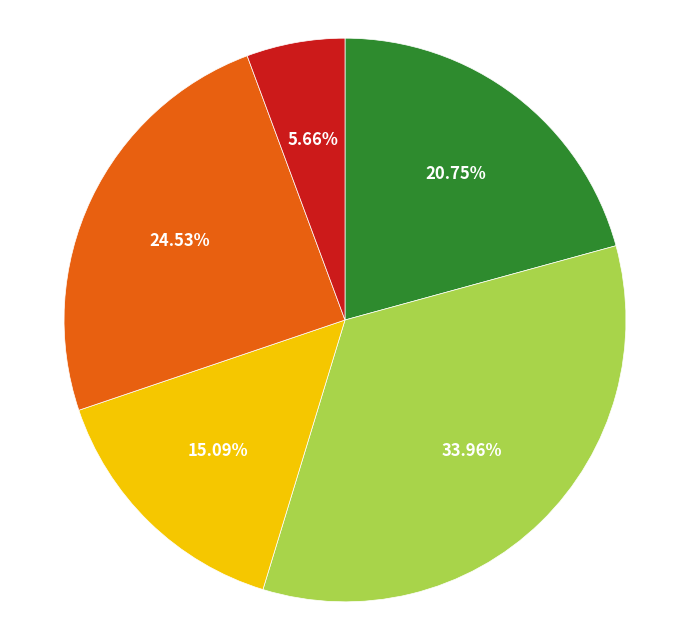

Is there a majority slice in this chart?

No